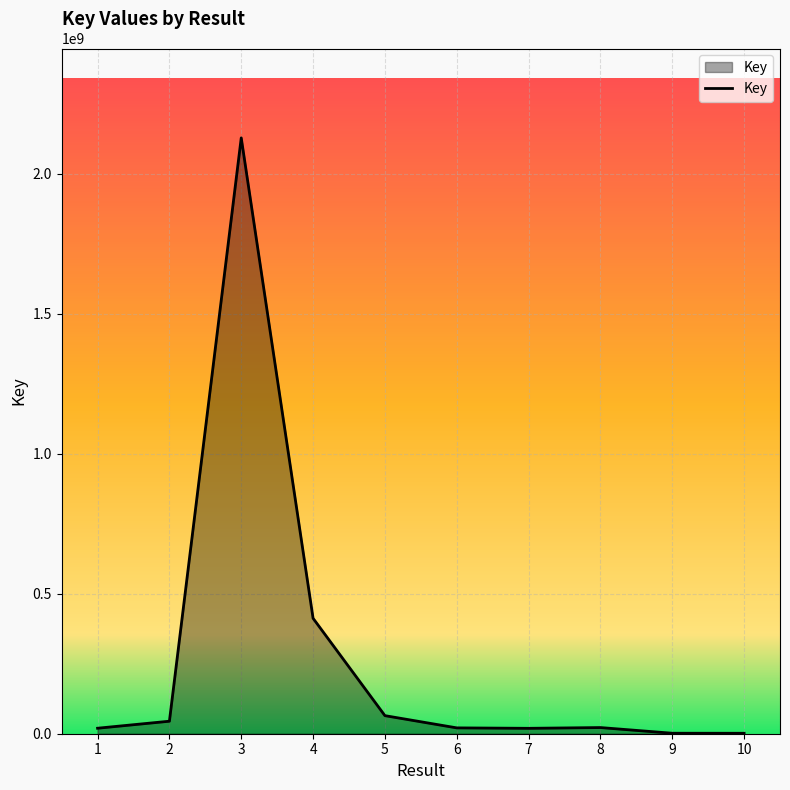

What is the sum of the values at 10 and 3?

2130424761